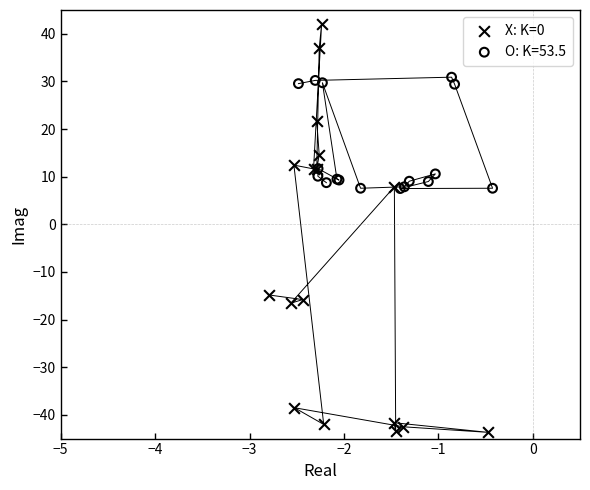

Which series has the widest spread of Y values?

X: K=0